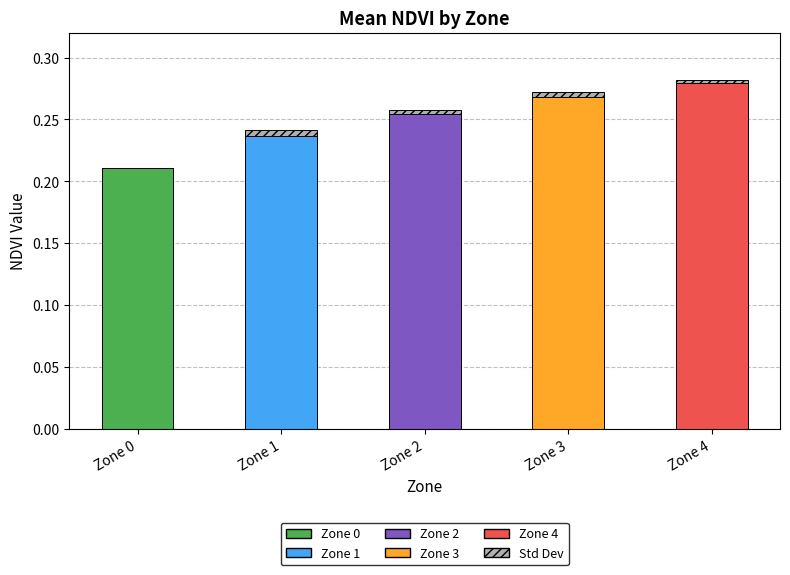

Reading left to right, list all the values displayed in this chart.

Mean NDVI: 0.2	0.2	0.3	0.3	0.3
Std Dev: 0.0	0.0	0.0	0.0	0.0